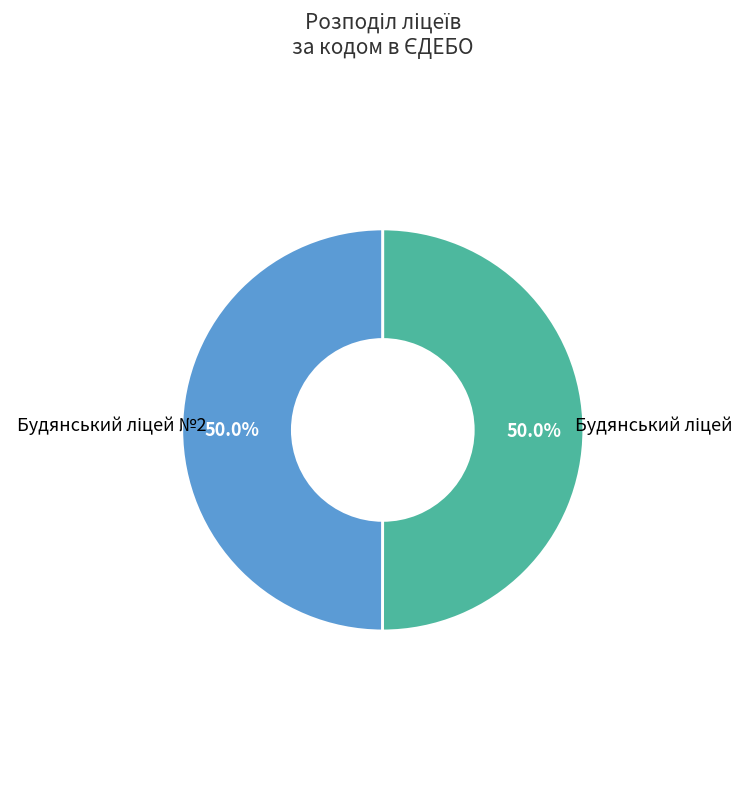

How many segments does this pie chart have?

2